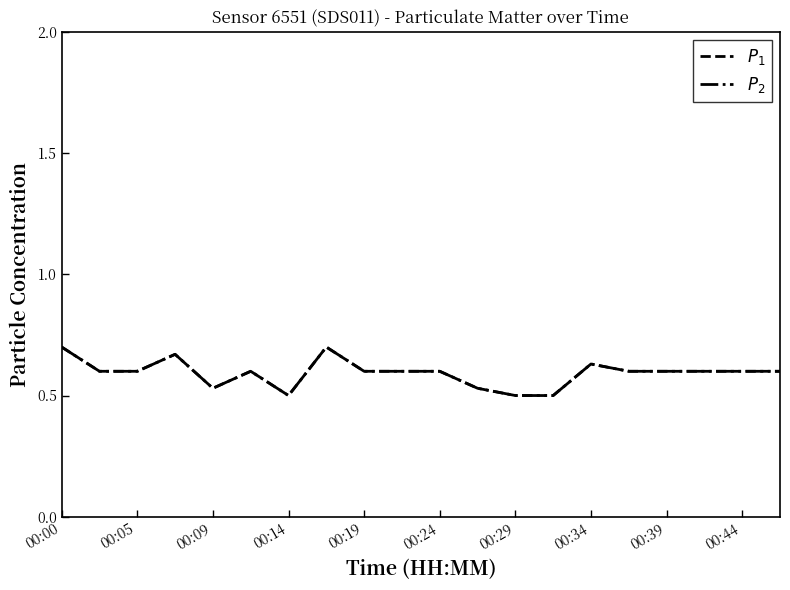

True or false: $P_1$ and $P_2$ intersect in this chart.

False